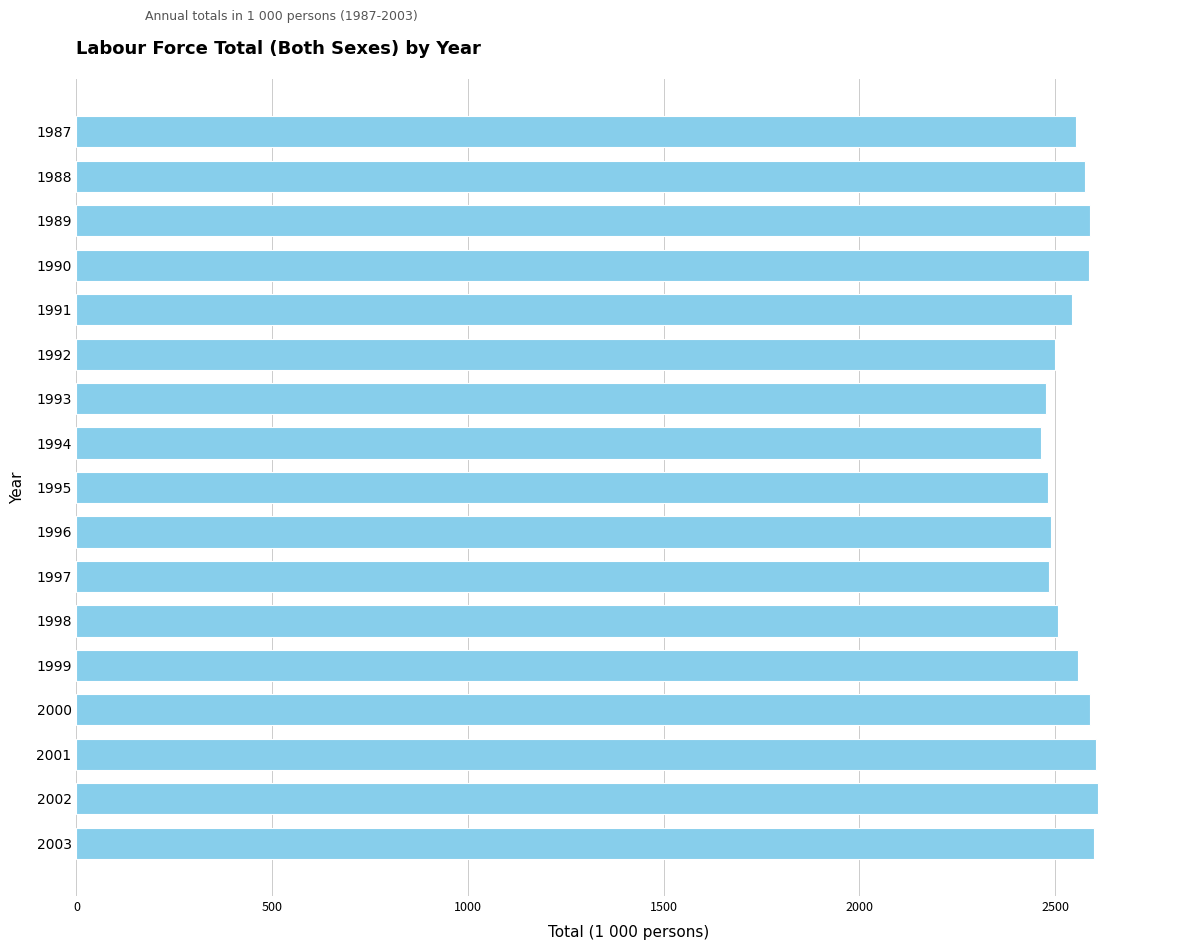

What is the maximum value shown in the chart?

2610